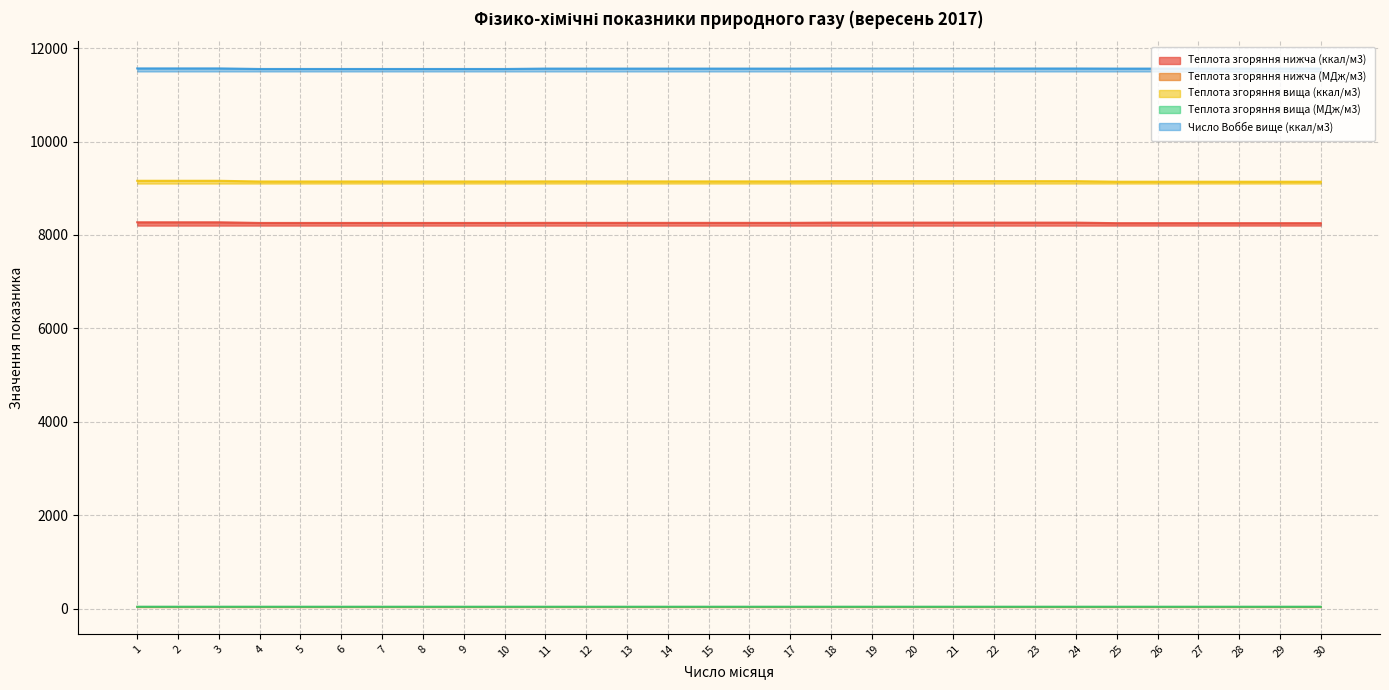

Between 29 and 12, which is larger?

12